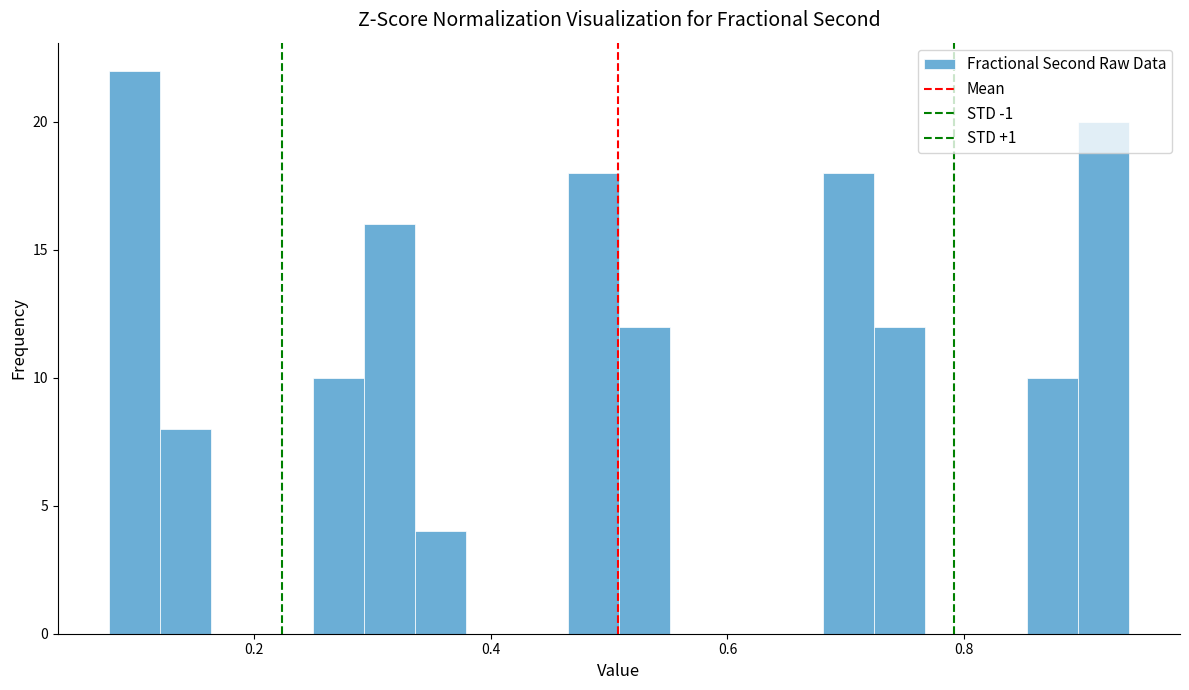

Around what value on the x-axis is the tallest bar? Give the approximate position of its centre, as read against the axis.

0.10